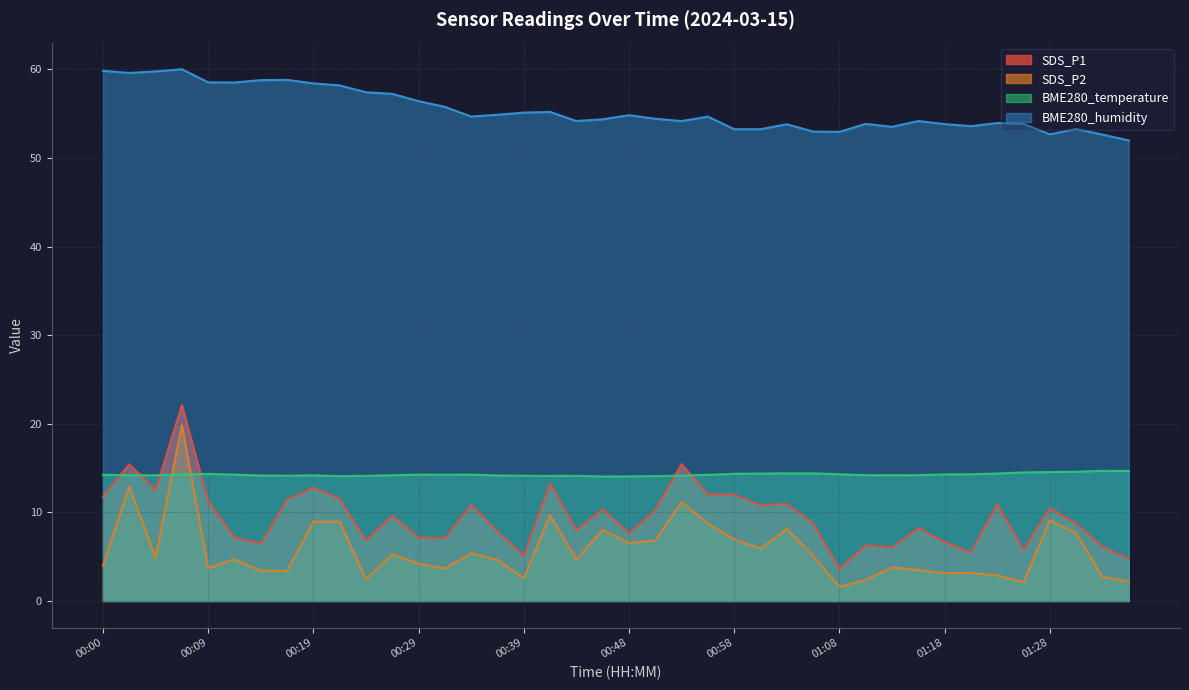

Rank the series by their maximum value, from highest to lowest.

BME280_humidity, SDS_P1, SDS_P2, BME280_temperature